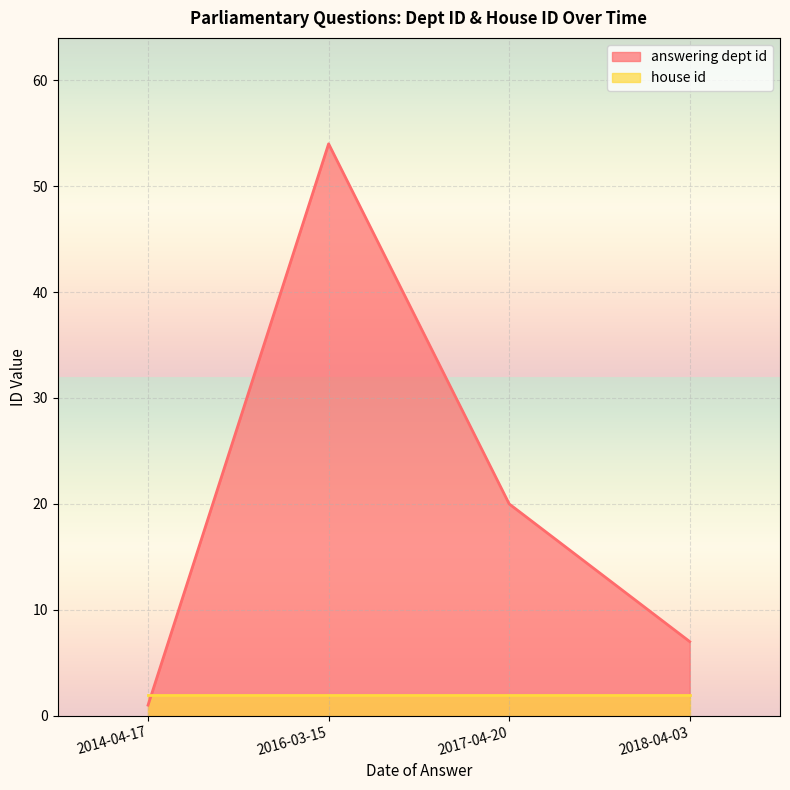

Which series has the largest total across all categories?

answering dept id